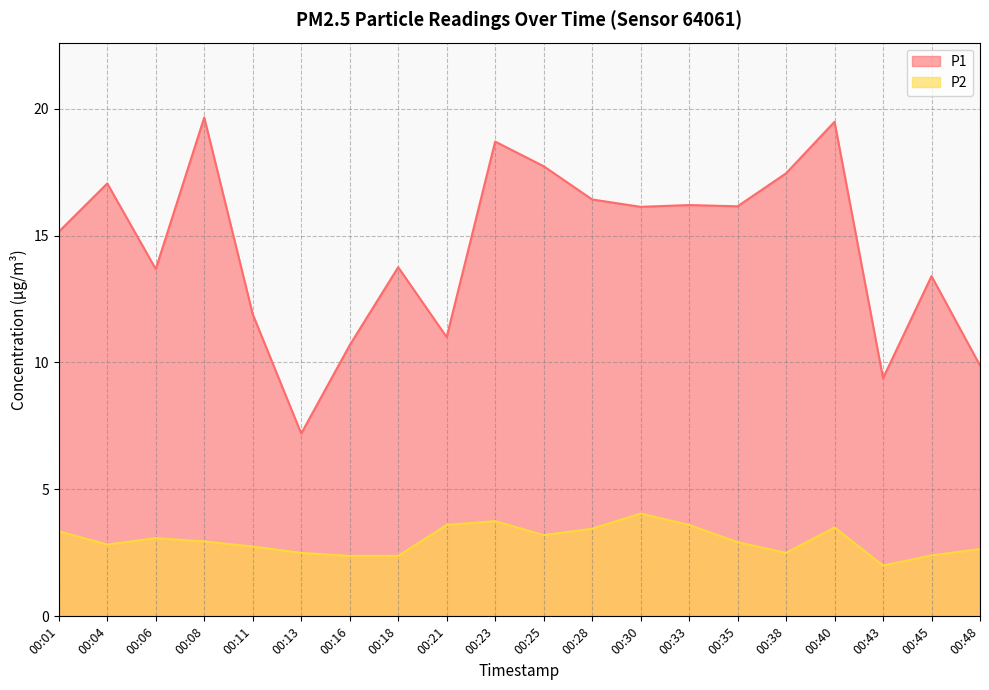

What is the sum of all P1 values?

291.0